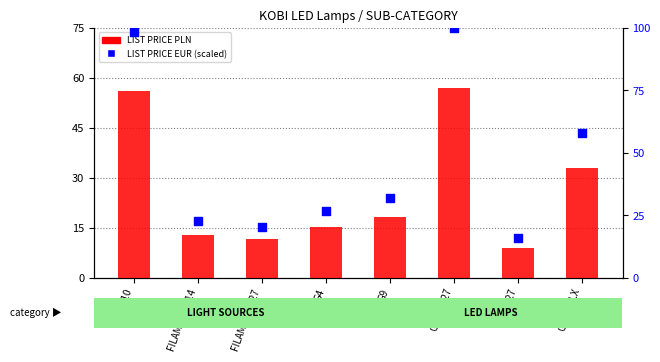

Which series has the largest total across all categories?

LIST PRICE EUR (scaled)